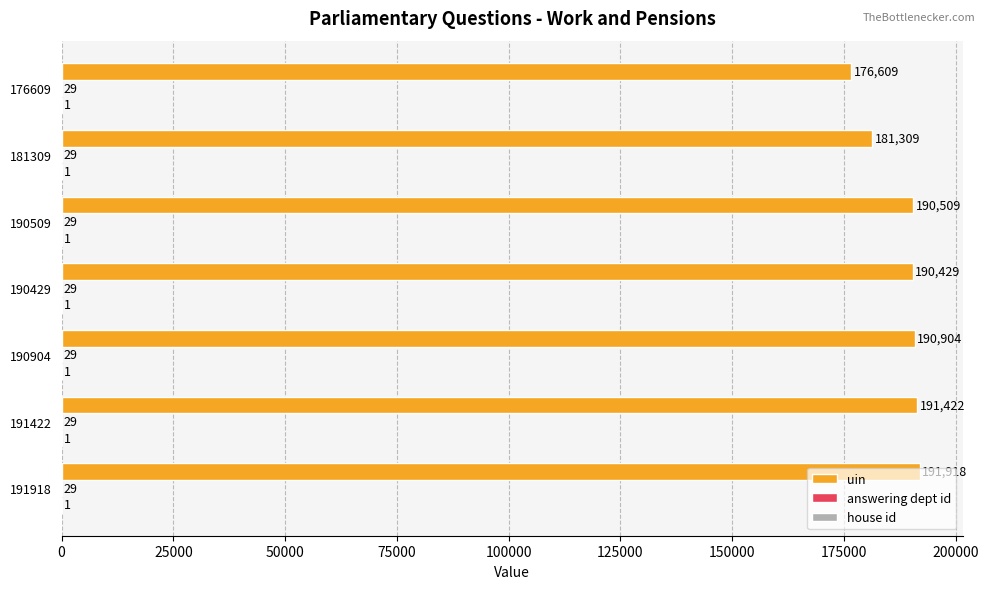

What is the sum of the uin values at 190904 and 181309?

372213